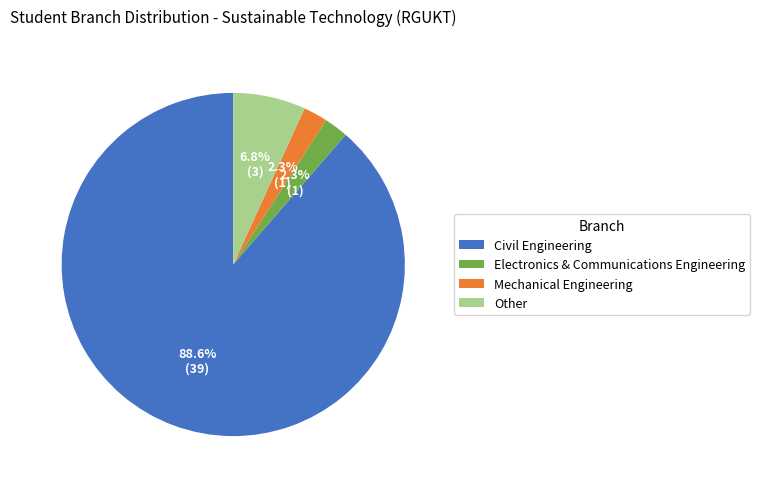

Which slice represents more than half of the pie?

Civil Engineering